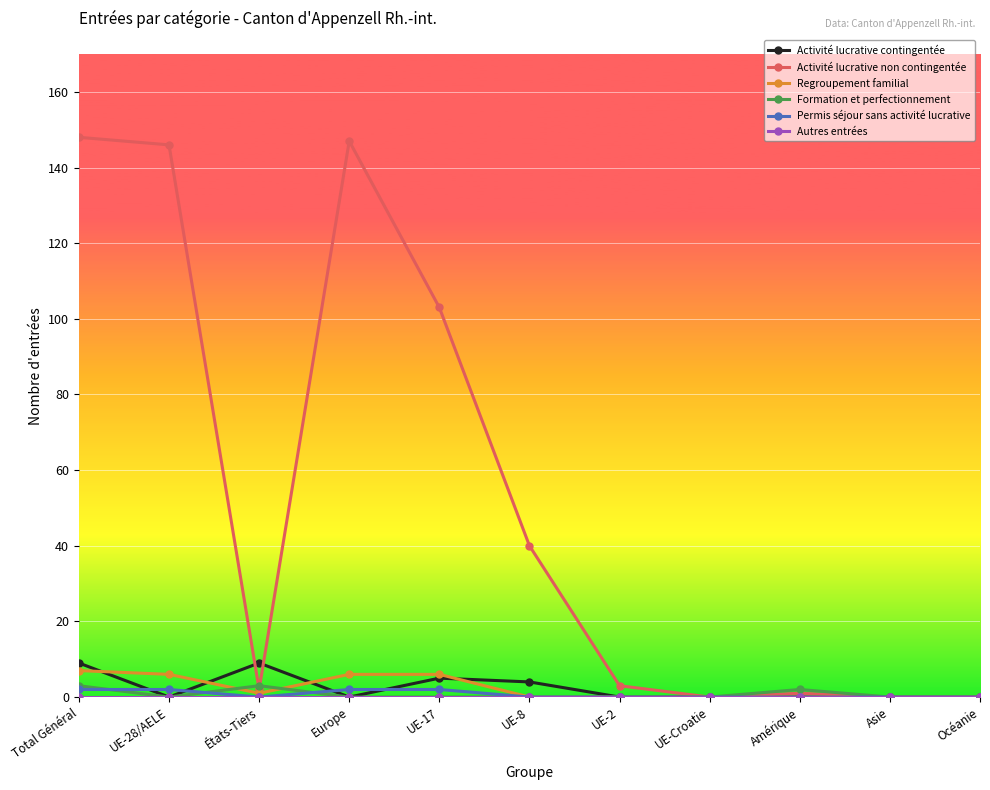

Which series changed the most between Total Général and UE-17?

Activité lucrative non contingentée